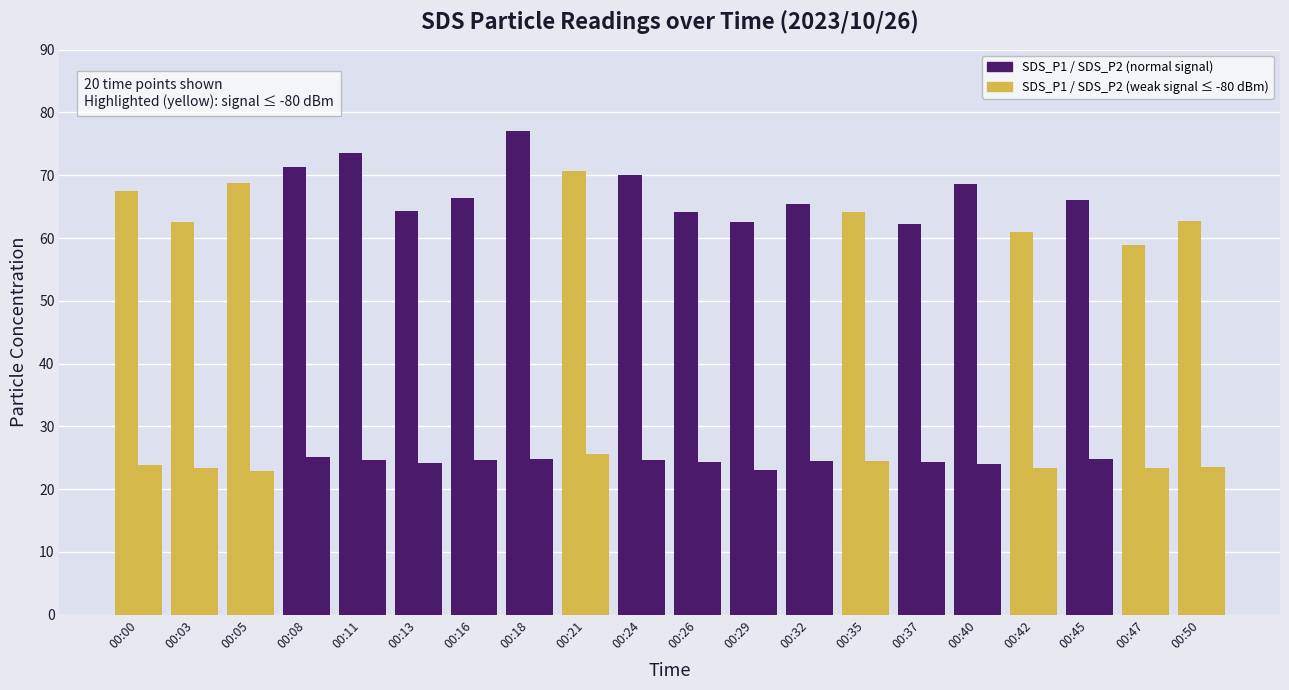

Count the number of categories in the chart.

20